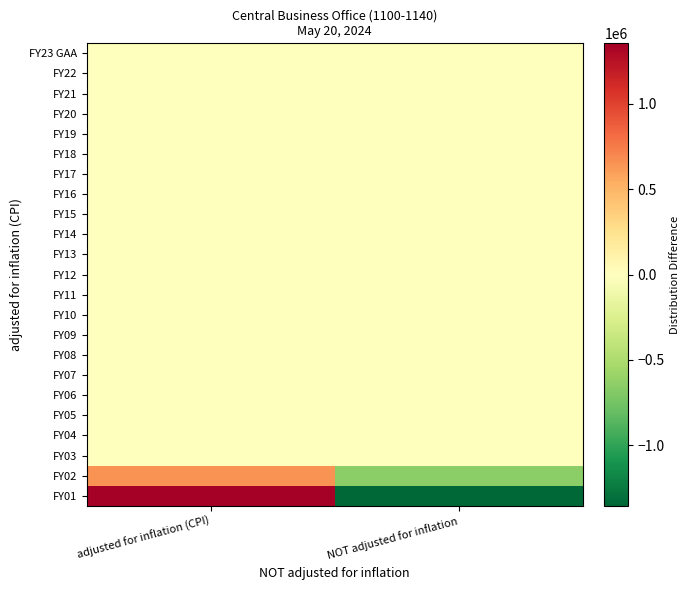

At which category is the sum across all series the highest?

adjusted for inflation (CPI)